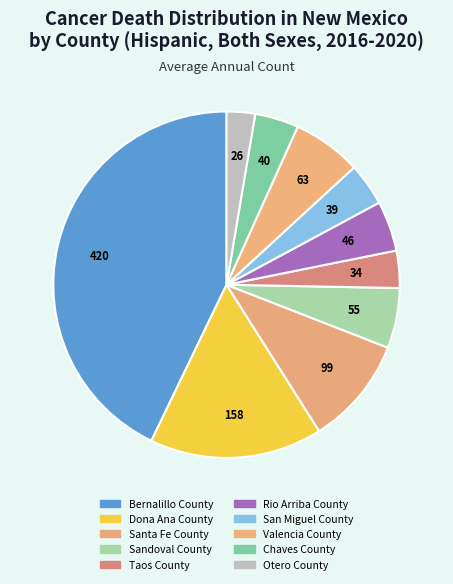

How many segments does this pie chart have?

10